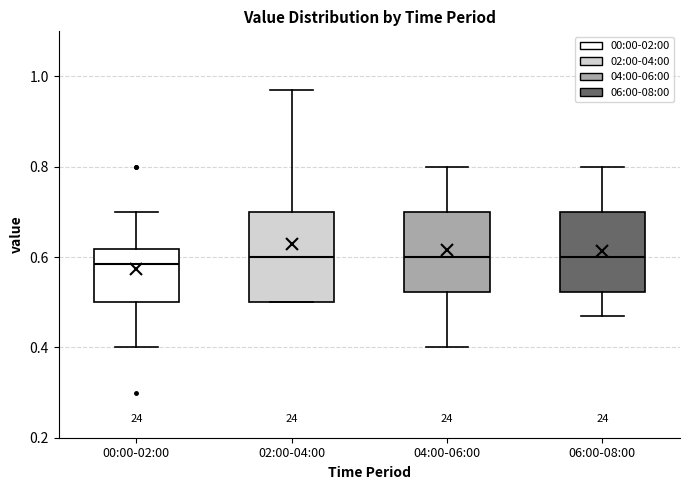

Which box is the tallest, from its lower edge to its upper edge?

02:00-04:00